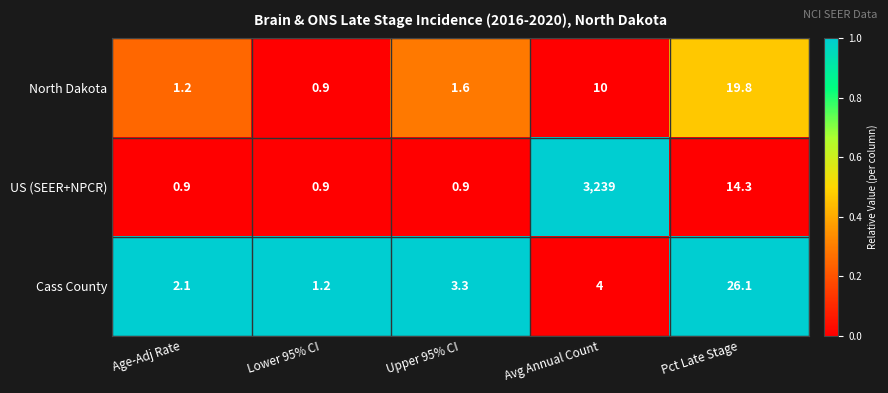

Which series has the largest total across all categories?

US (SEER+NPCR)